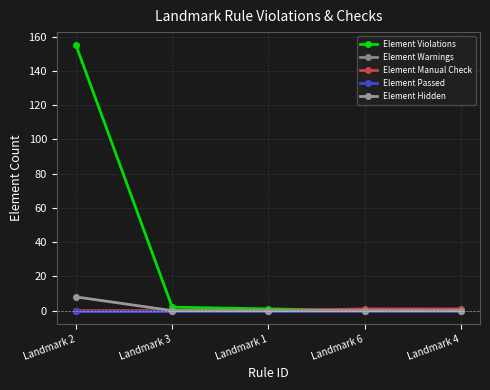

What position from the right is Landmark 2?

5